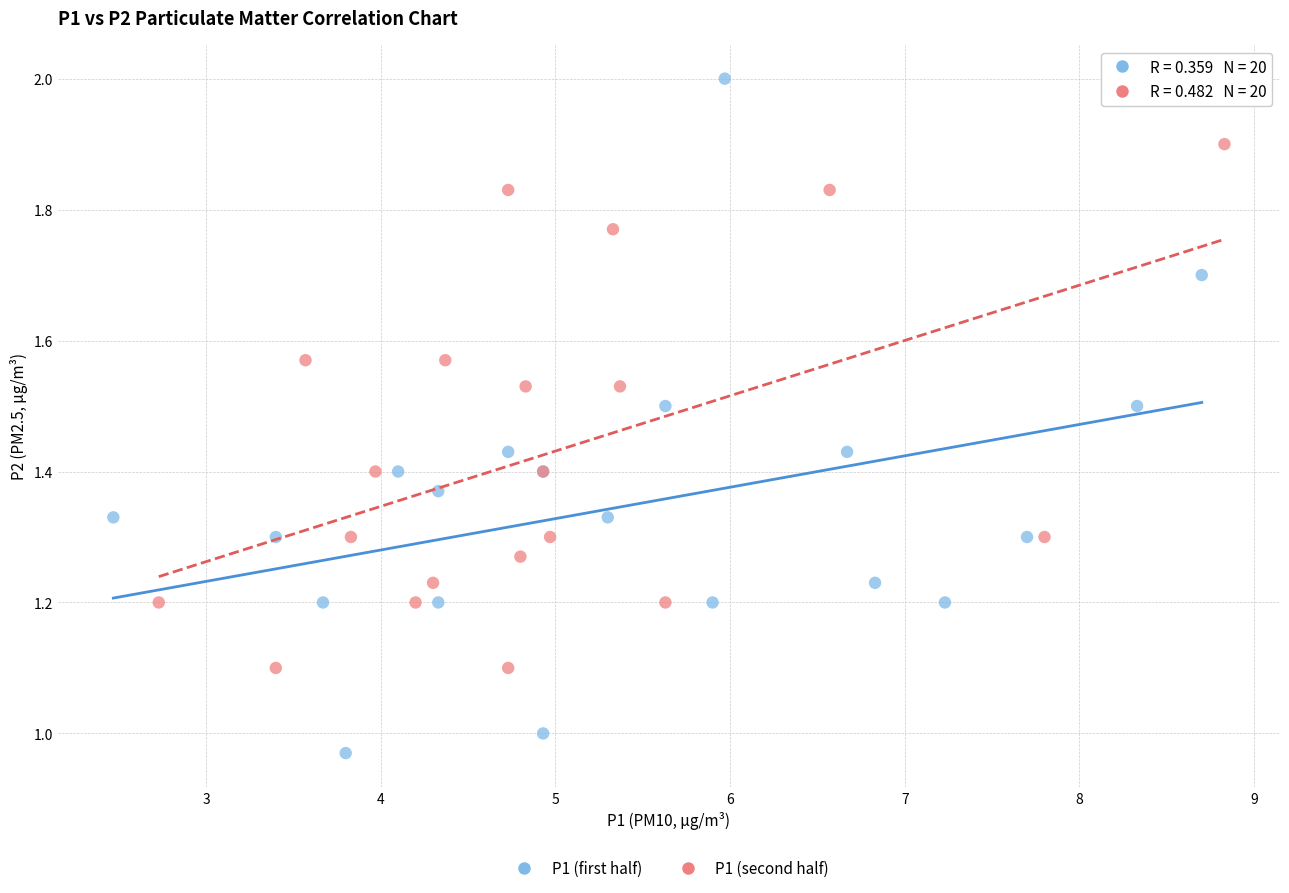

Which series reaches the maximum Y coordinate?

P1 (first half)